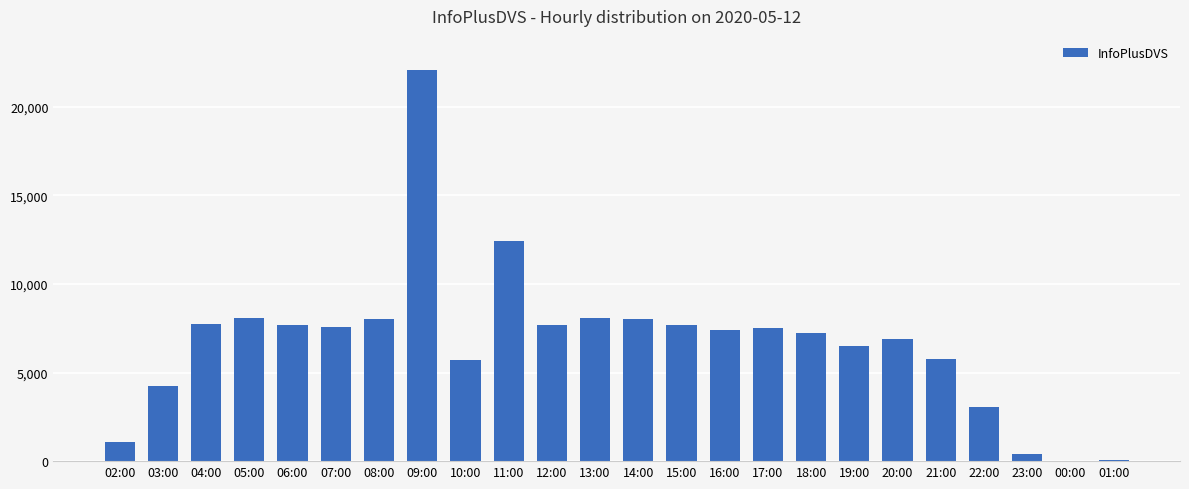

Which label corresponds to the largest value in the chart?

09:00